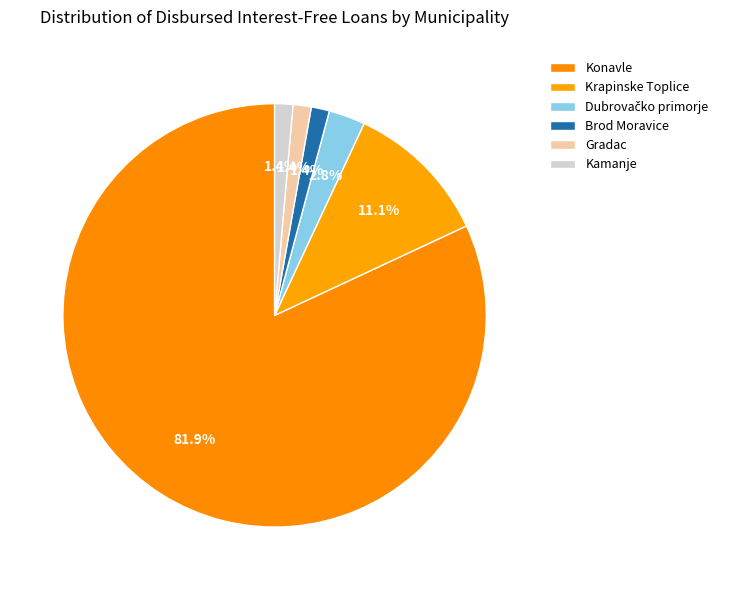

How many slices are in this pie chart?

6